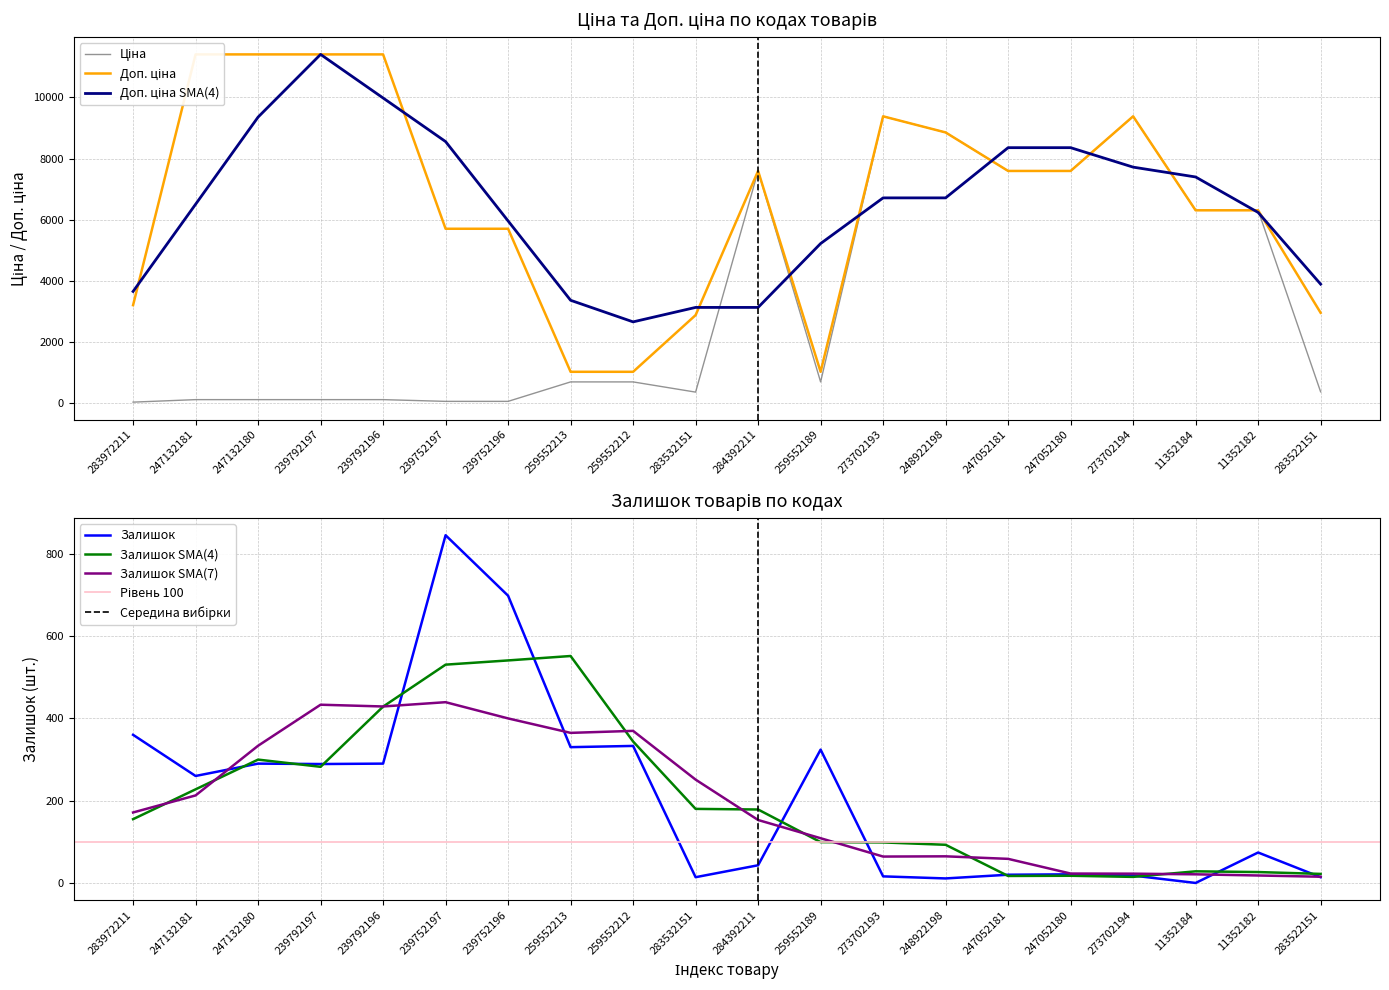

What is the difference between the maximum and minimum values in the Доп. ціна series?

10385.4